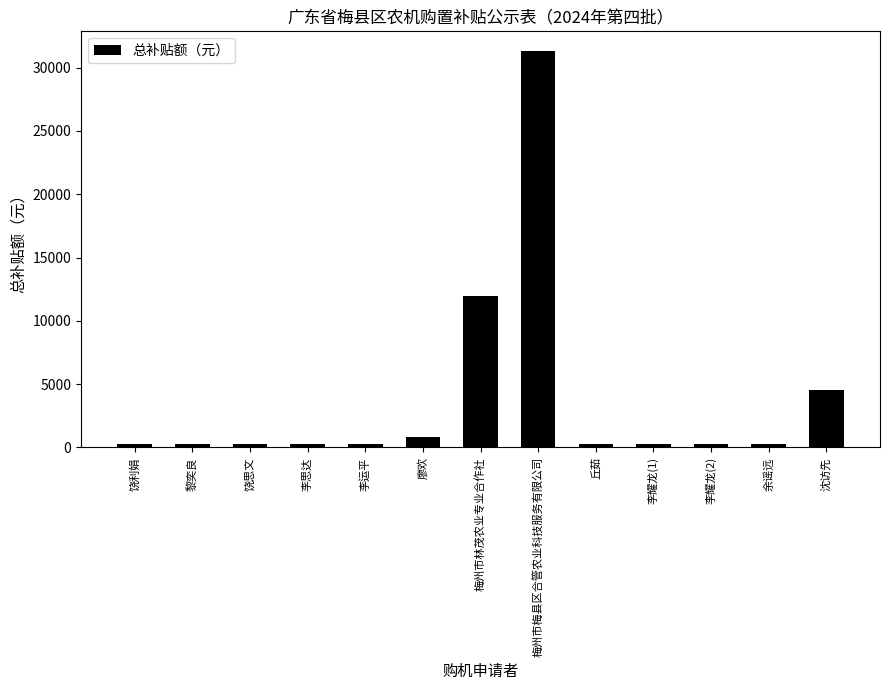

Are the bars grouped side by side (vs. stacked)?

No